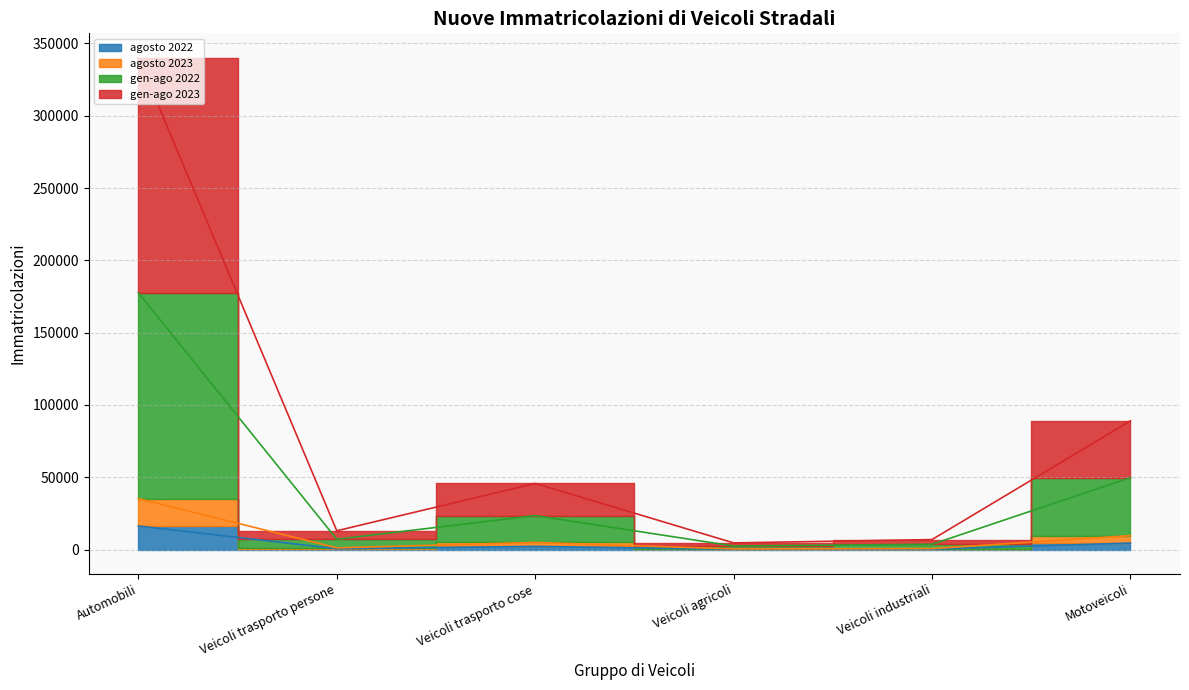

Which has a higher value, Veicoli industriali or Automobili?

Automobili